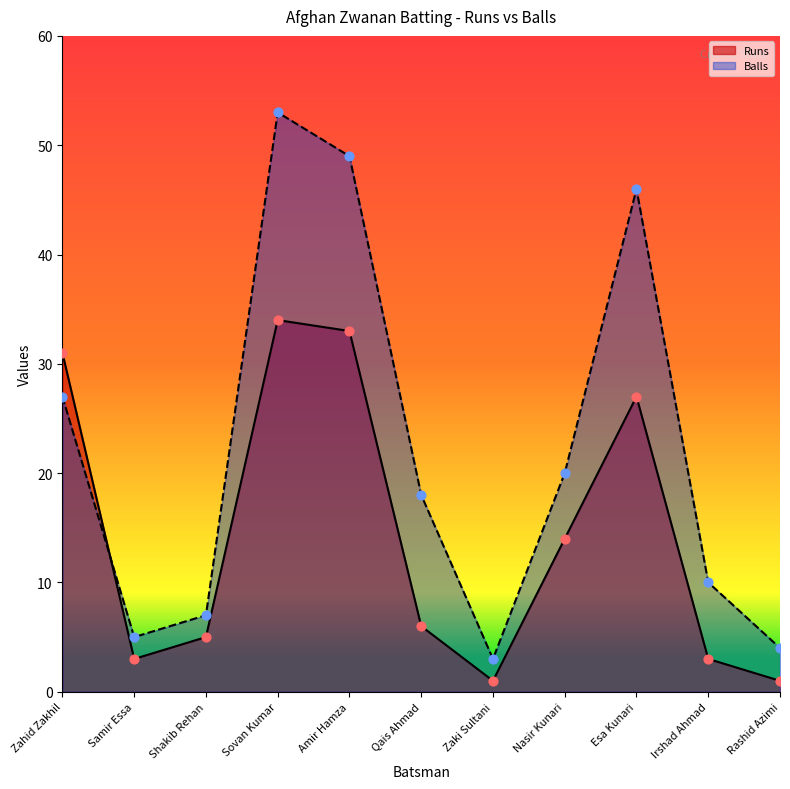

What are all the series names shown in the legend?

Runs, Balls